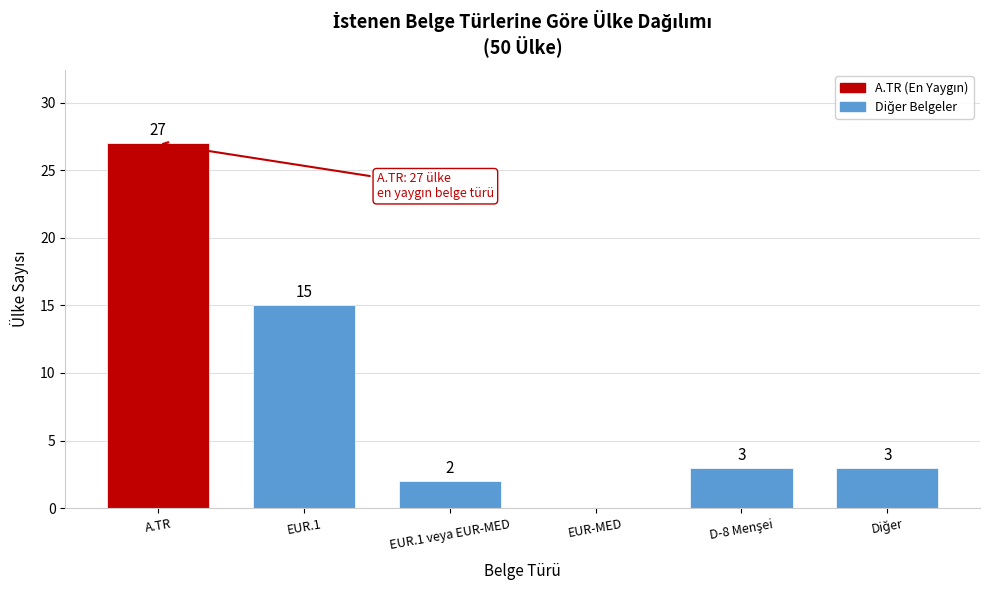

What is the approximate value at A.TR, to the nearest 10?

30